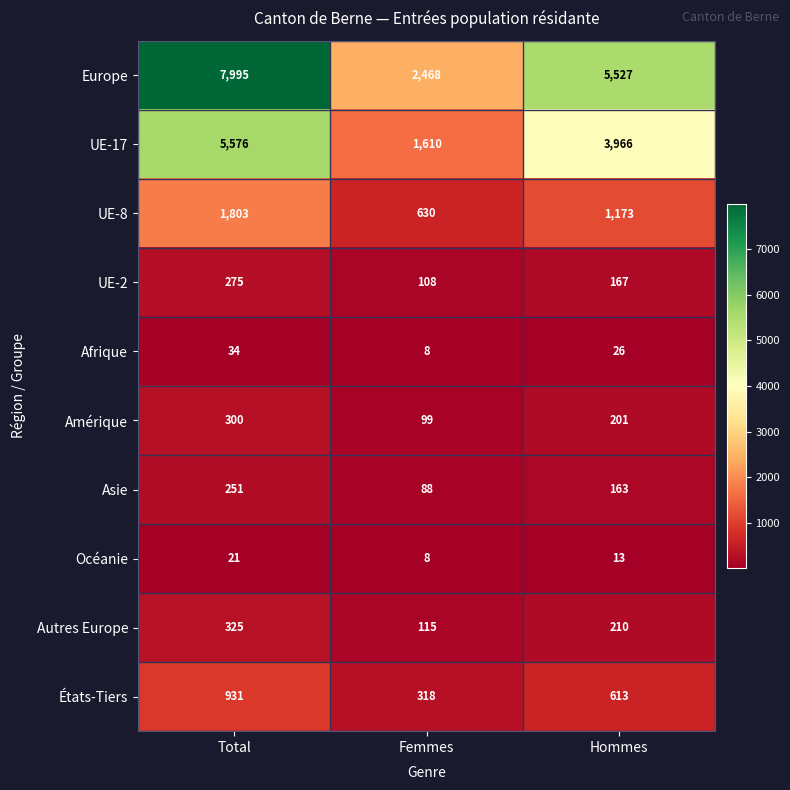

How many series are shown in this chart?

10